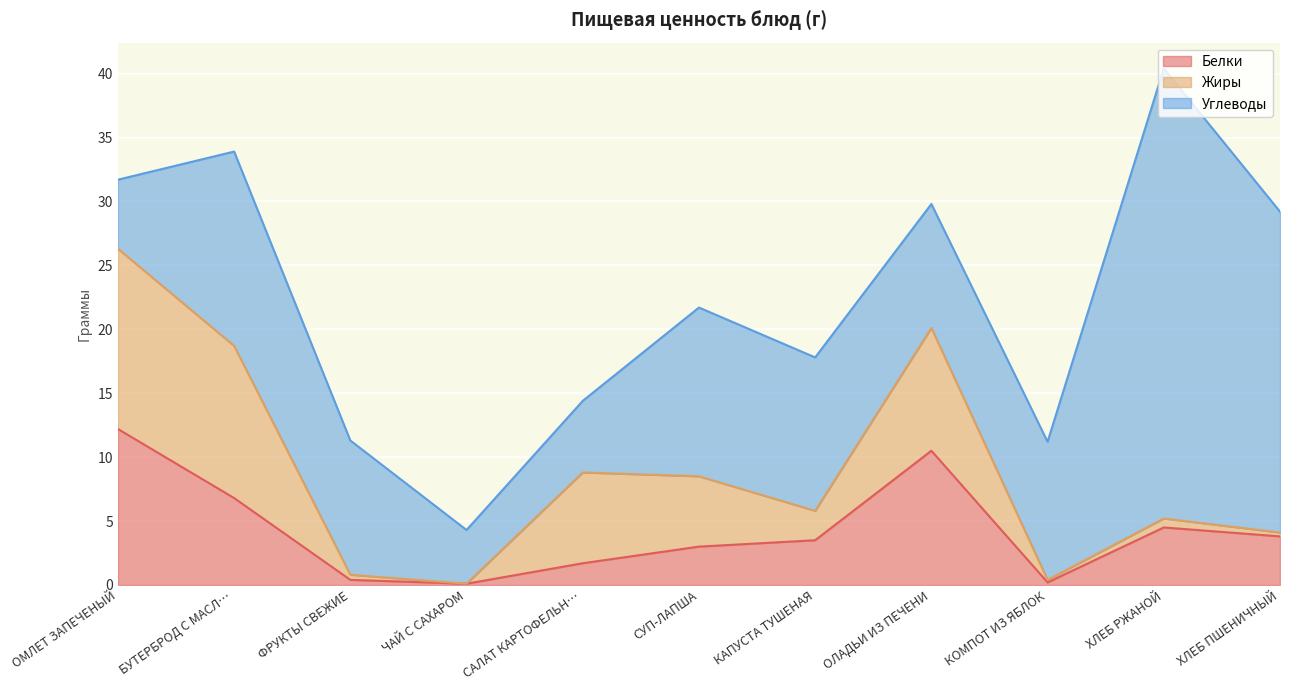

Between ХЛЕБ РЖАНОЙ and ХЛЕБ ПШЕНИЧНЫЙ, which is larger?

ХЛЕБ РЖАНОЙ